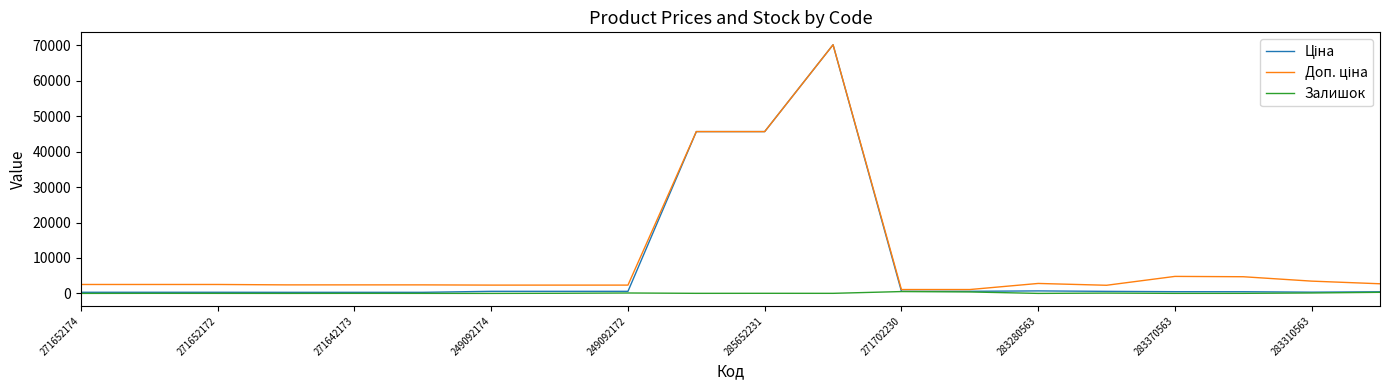

What is the maximum value shown in the chart?

70181.6